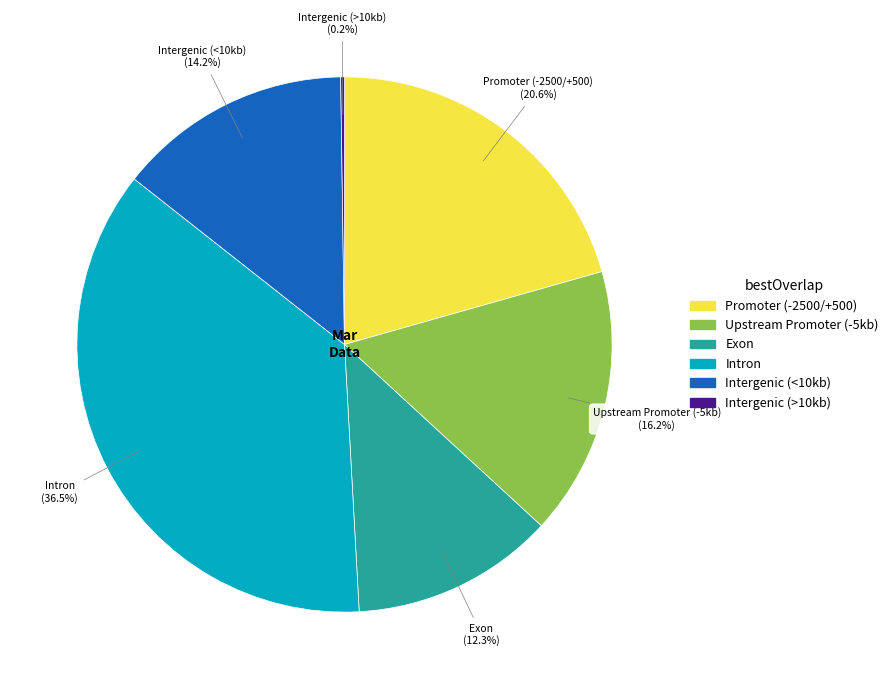

Is there any slice that represents more than half of the pie?

No